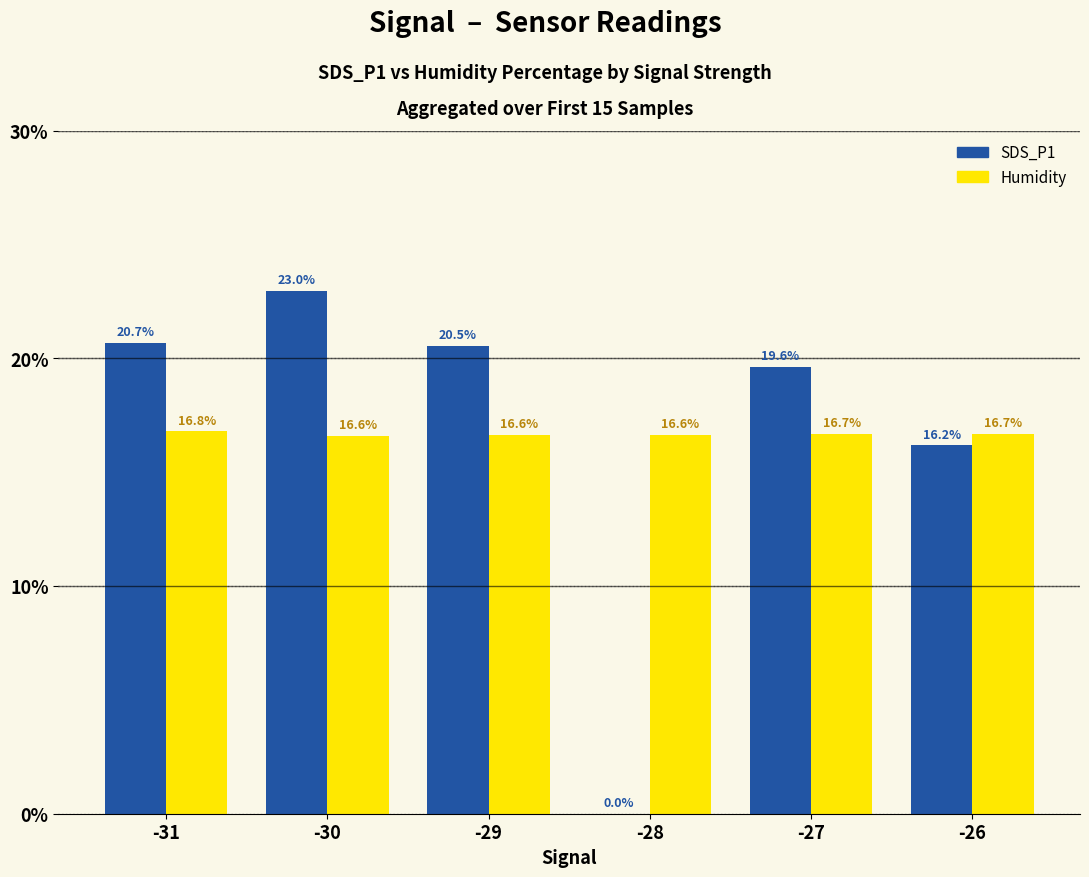

How many data points in SDS_P1 are above 20?

3